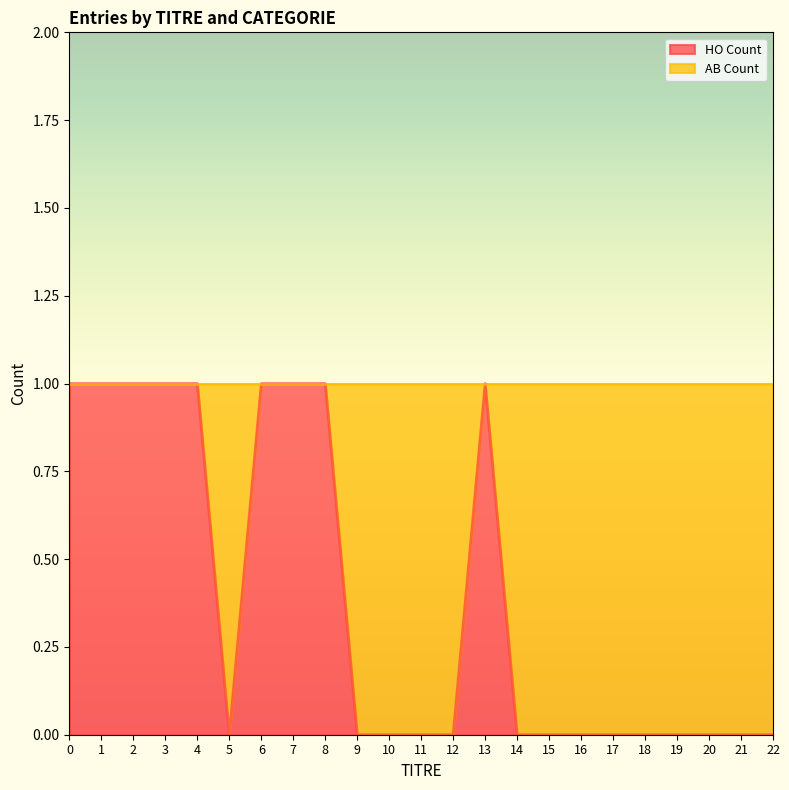

What is the difference between the maximum and minimum values?

1